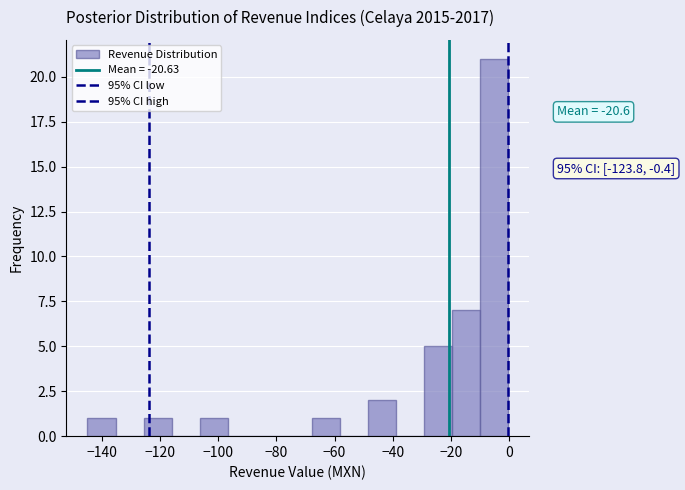

Which range on the x-axis has the tallest bar?

-10 to 0